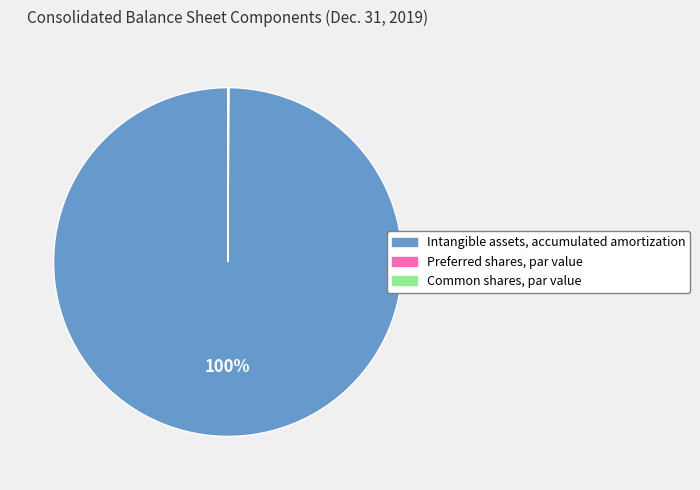

Is there a majority slice in this chart?

Yes